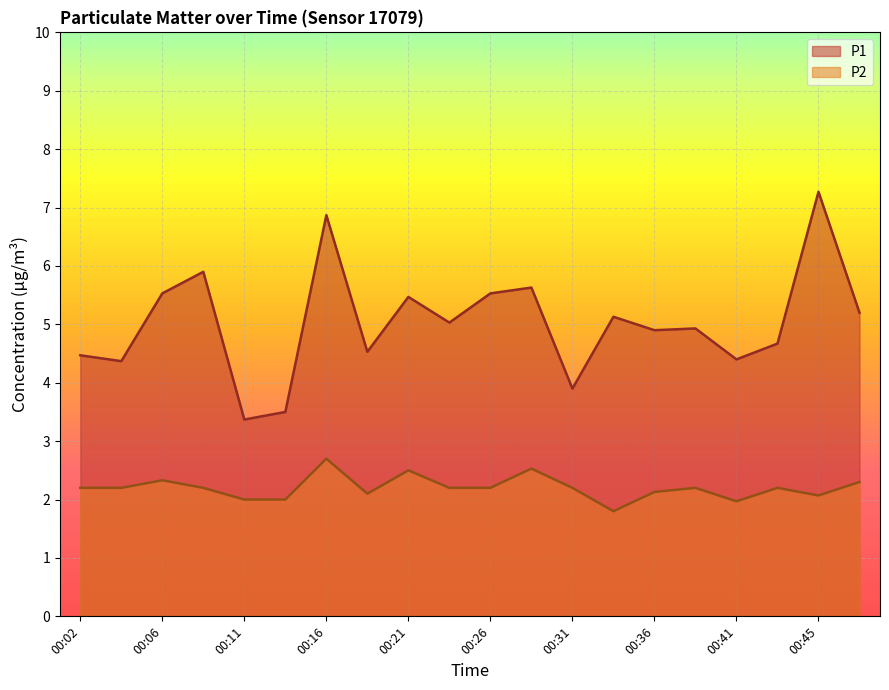

What is the sum of the P1 values at 00:02 and 00:36?

9.4